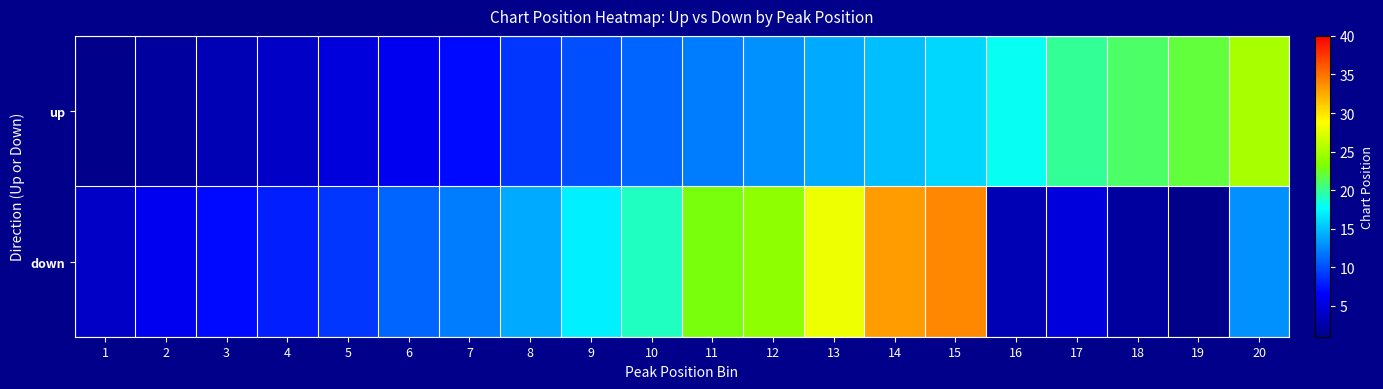

What is the greatest value displayed?

34